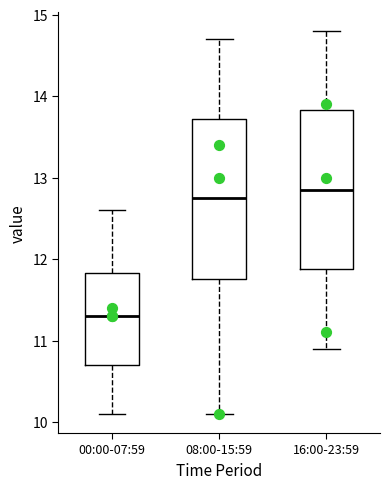

Which box has the lowest median line?

00:00-07:59